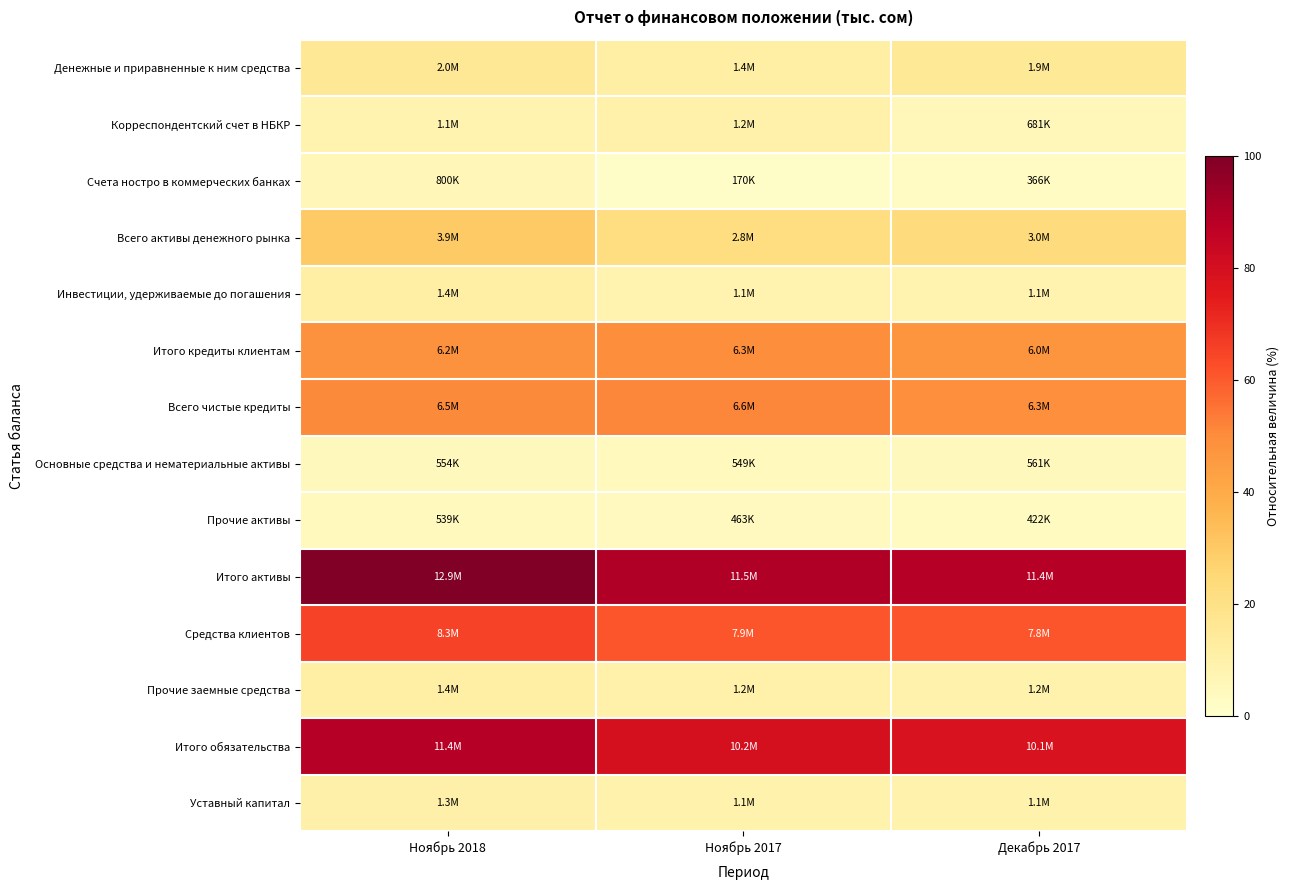

Which series has the largest range (max minus min)?

Итого активы